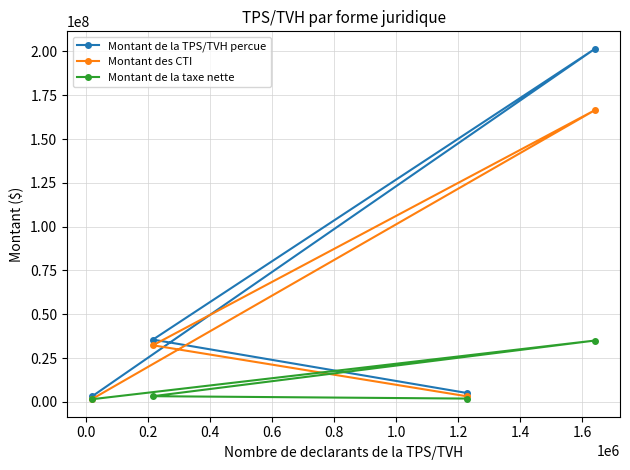

How many lines are shown in the chart?

3